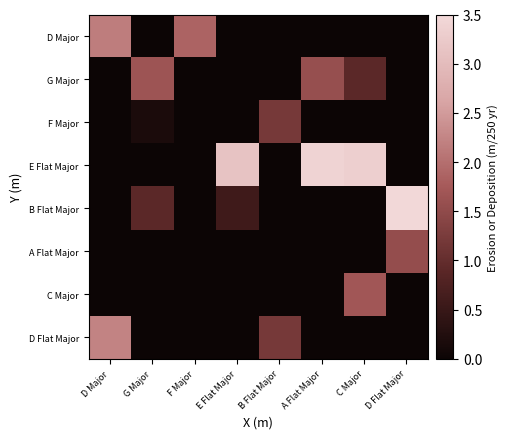

Between E Flat Major and B Flat Major, which is larger?

E Flat Major